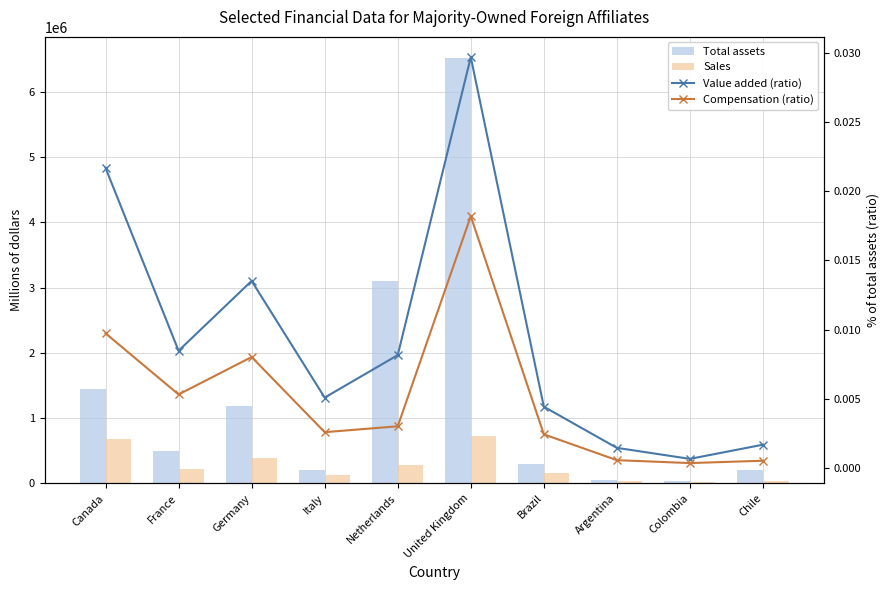

Does the chart contain stacked bars?

No